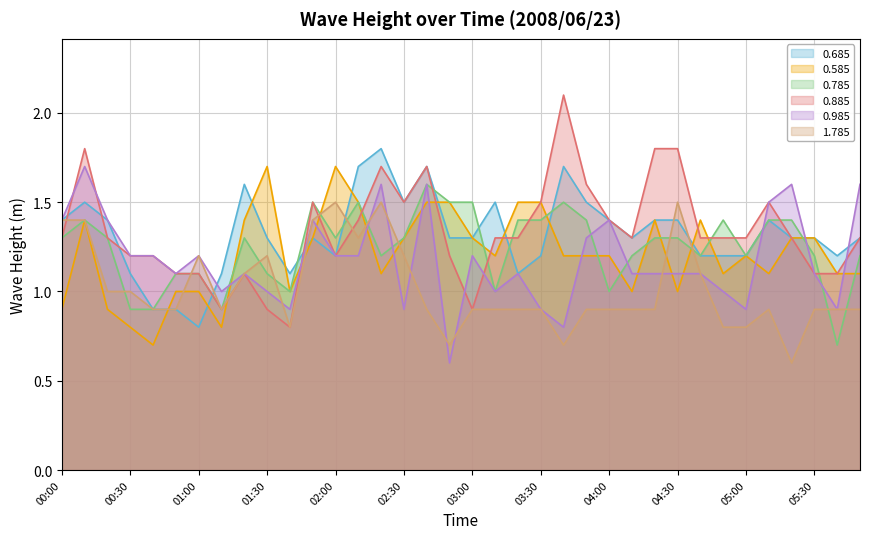

What is the spread (max minus min) of values at 01:40?

0.3